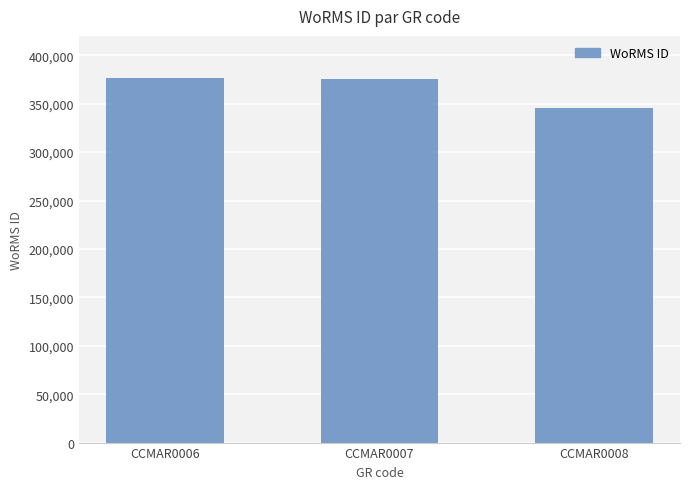

Does the chart contain stacked bars?

No